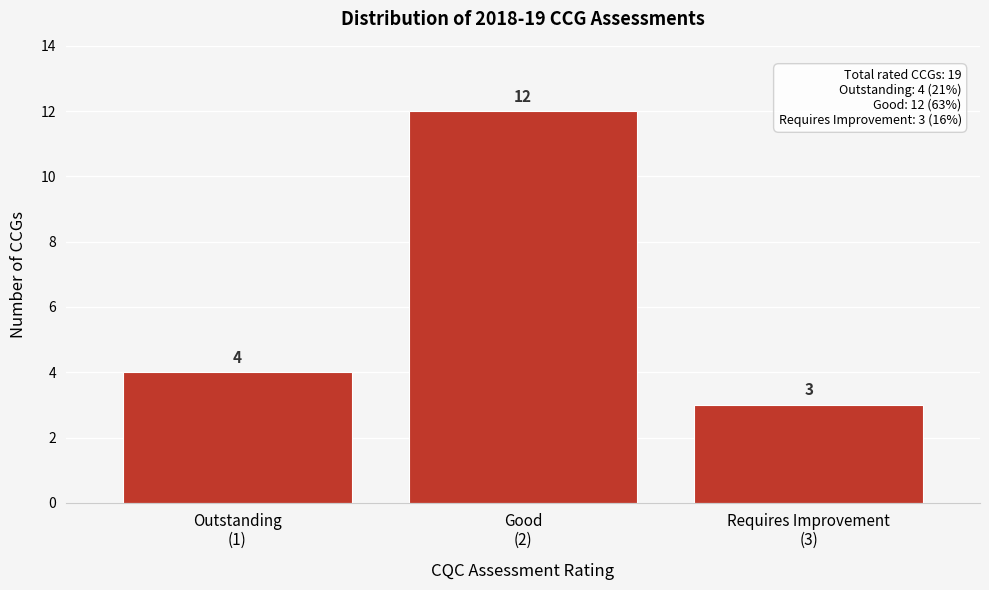

Reading left to right, extract all data points from this chart.

4	12	3